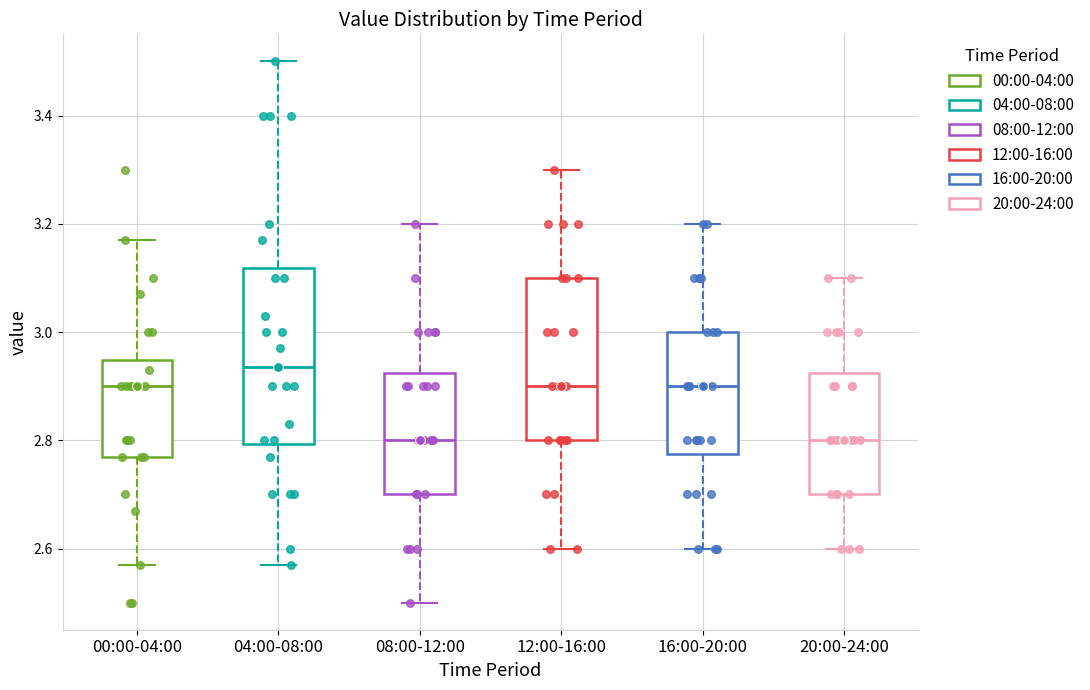

Reading left to right, transcribe this box plot: for each box, give where its median line is, the range the box spans, and where its two whiskers end, as read against the y-axis. The values are not printed on the chart, so give them approximately, as read against the axis.

00:00-04:00: median 2.90, box 2.78 to 2.94, whiskers 2.58 to 3.18
04:00-08:00: median 2.94, box 2.80 to 3.12, whiskers 2.58 to 3.50
08:00-12:00: median 2.80, box 2.70 to 2.92, whiskers 2.50 to 3.20
12:00-16:00: median 2.90, box 2.80 to 3.10, whiskers 2.60 to 3.30
16:00-20:00: median 2.90, box 2.78 to 3.00, whiskers 2.60 to 3.20
20:00-24:00: median 2.80, box 2.70 to 2.92, whiskers 2.60 to 3.10